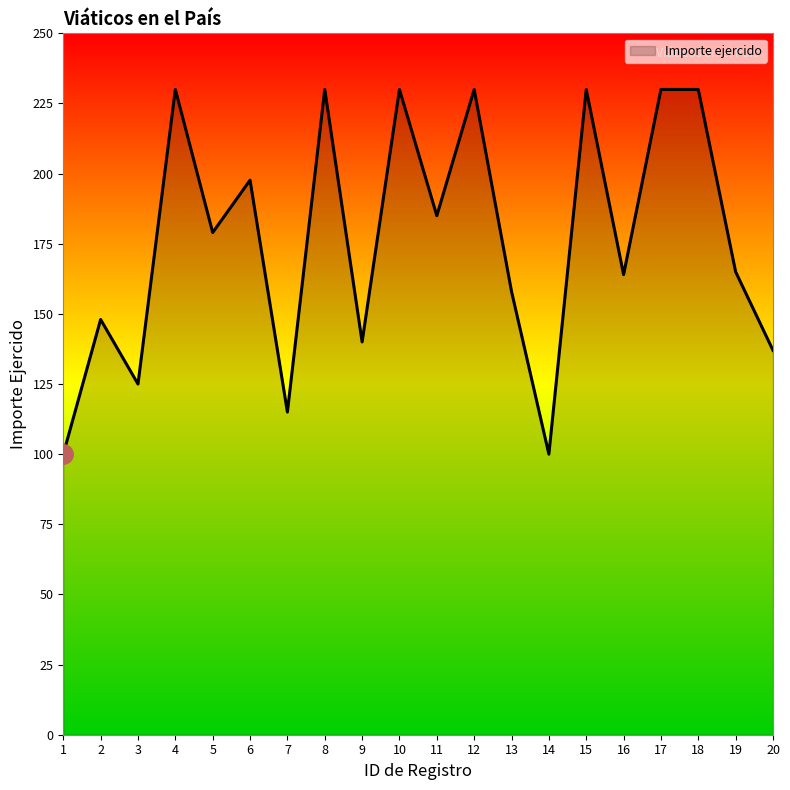

How many lines are shown in the chart?

1